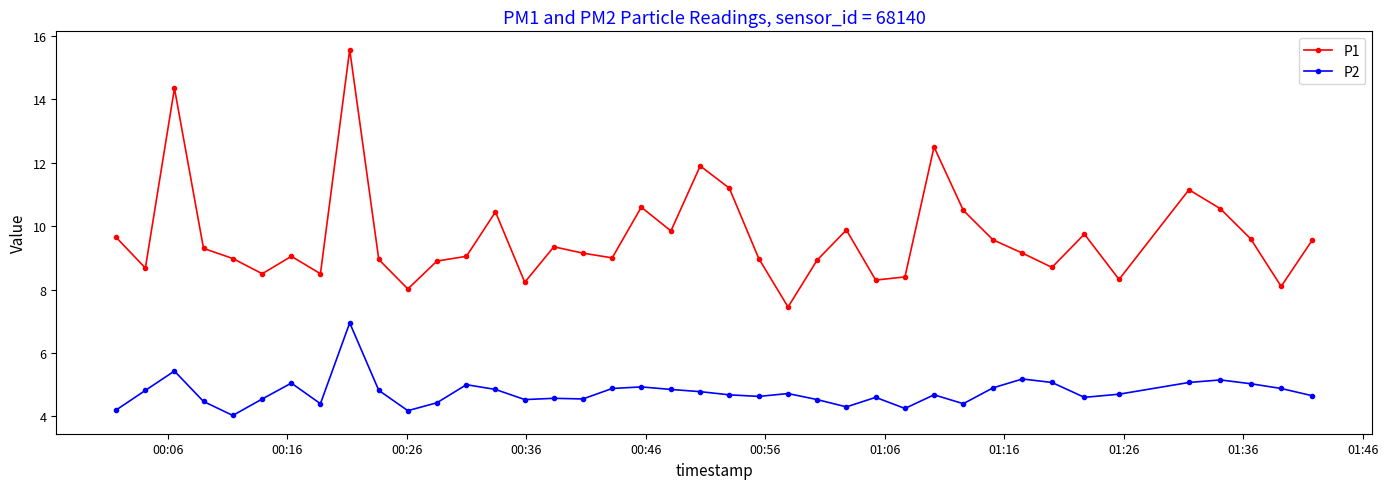

Which series has the widest spread of values?

P1